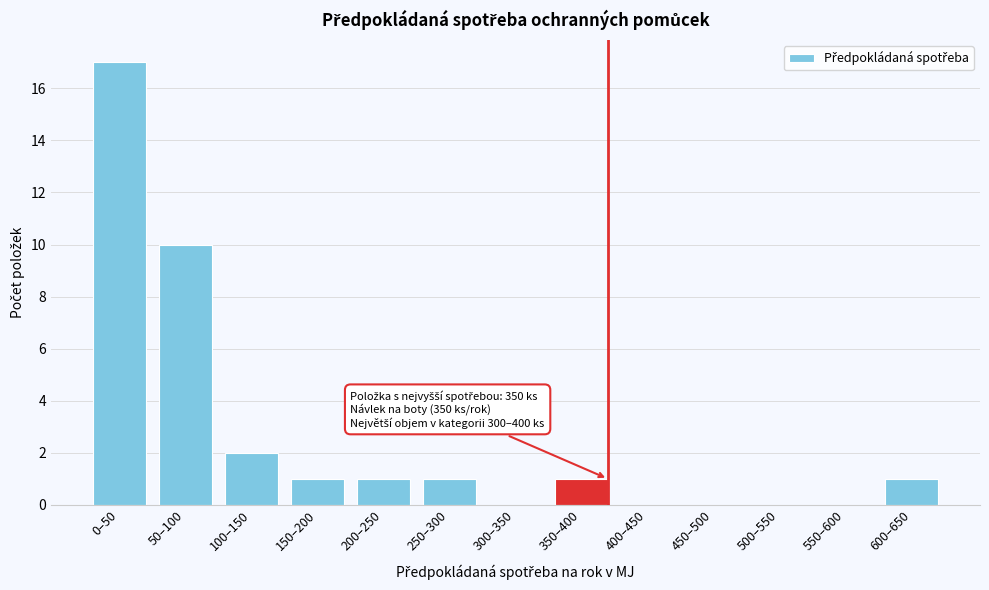

Reading left to right, extract all data points from this chart.

0–50=17	50–100=10	100–150=2	150–200=1	200–250=1	250–300=1	300–350=0	350–400=1	400–450=0	450–500=0	500–550=0	550–600=0	600–650=1